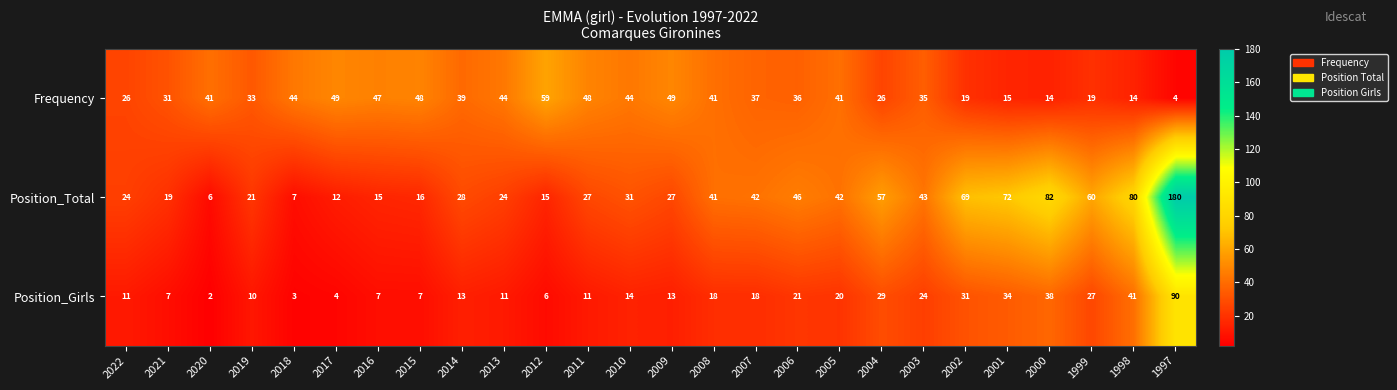

What is the spread (max minus min) of values at 2007?

24